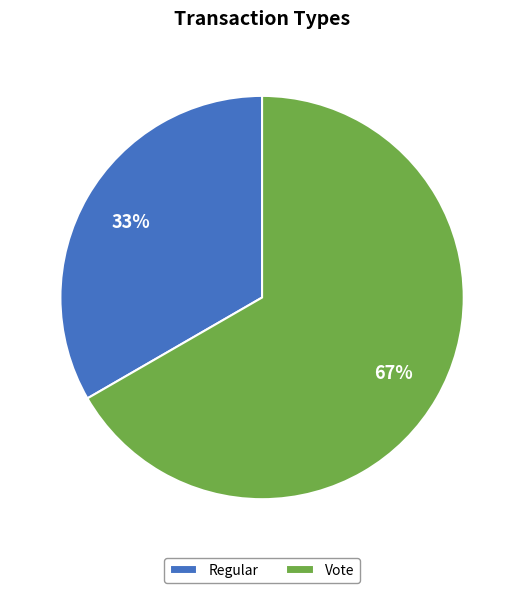

Is it true that Regular is 39% of the pie?

False